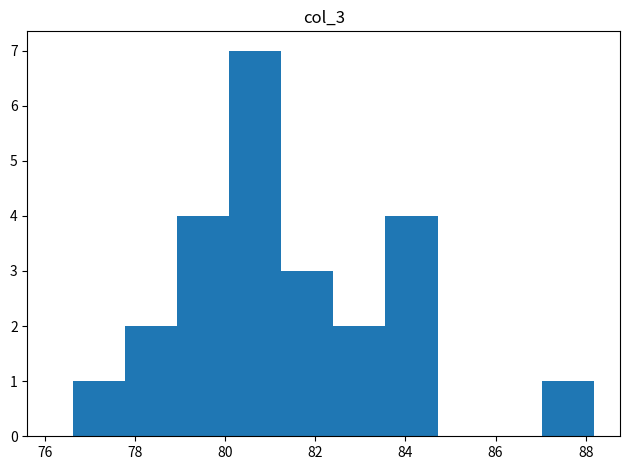

How tall is the bar that spans 80.0 to 81.2 on the x-axis? Neither the bar edges nor the heights are printed on the chart, so give them approximately, as read against the axes.

7